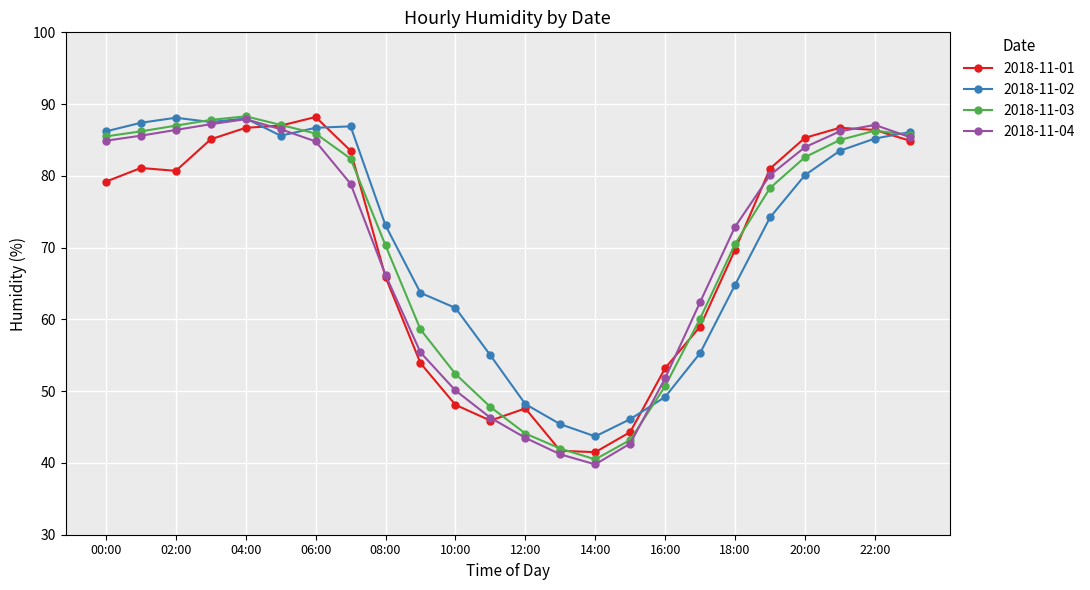

What is the greatest value displayed?

88.3